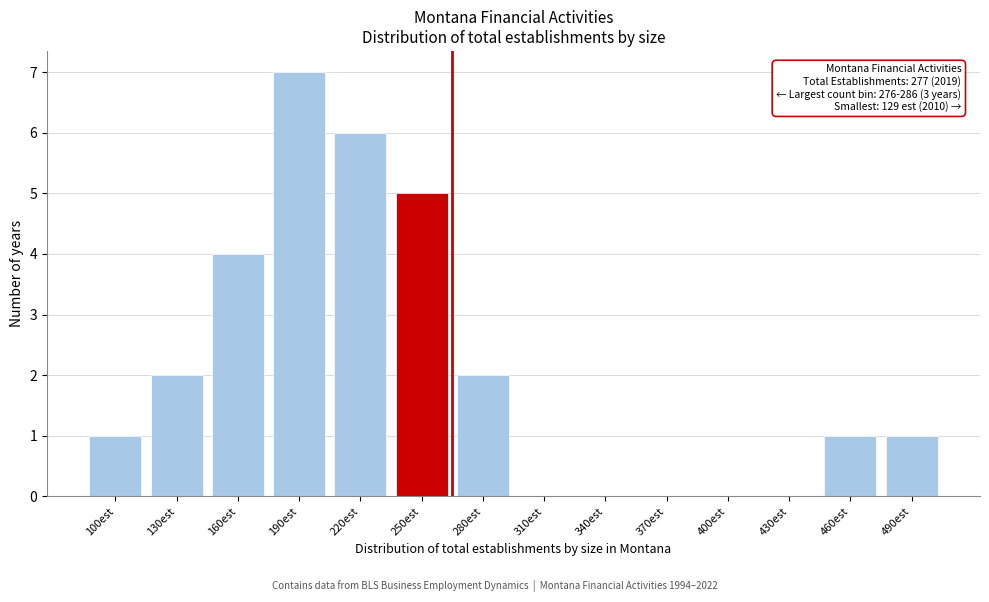

Reading left to right, list all the values displayed in this chart.

100est=1	130est=2	160est=4	190est=7	220est=6	250est=5	280est=2	310est=0	340est=0	370est=0	400est=0	430est=0	460est=1	490est=1